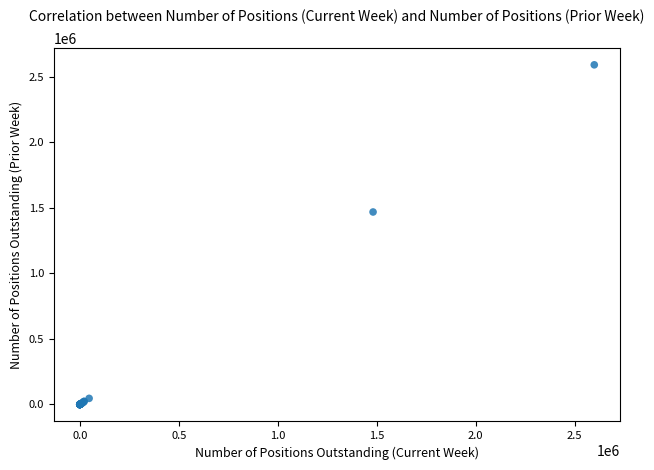

What Y value in the scatter plot is closest to 1295354?

1468195